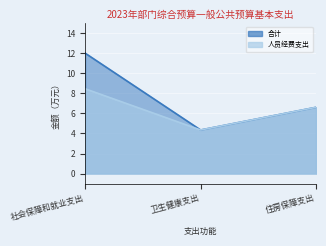

Reading right to left, extract all data points from this chart.

合计: 6.6	4.3	12.0
人员经费支出: 6.6	4.3	8.5